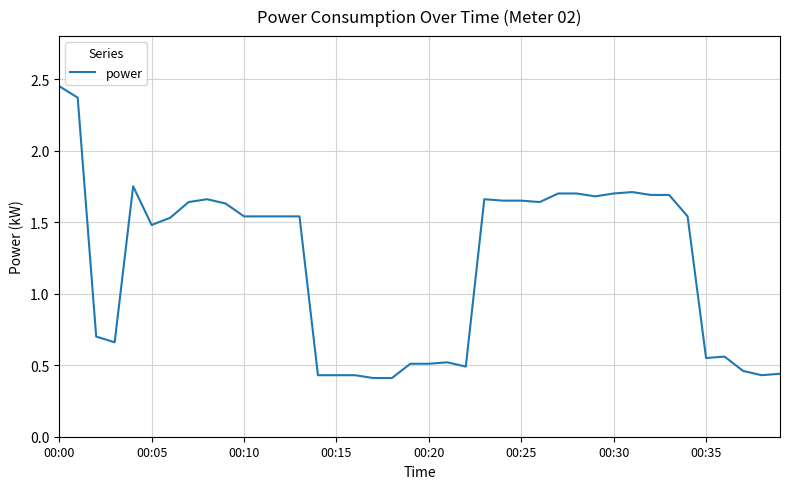

What is the difference between the maximum and minimum values?

2.0